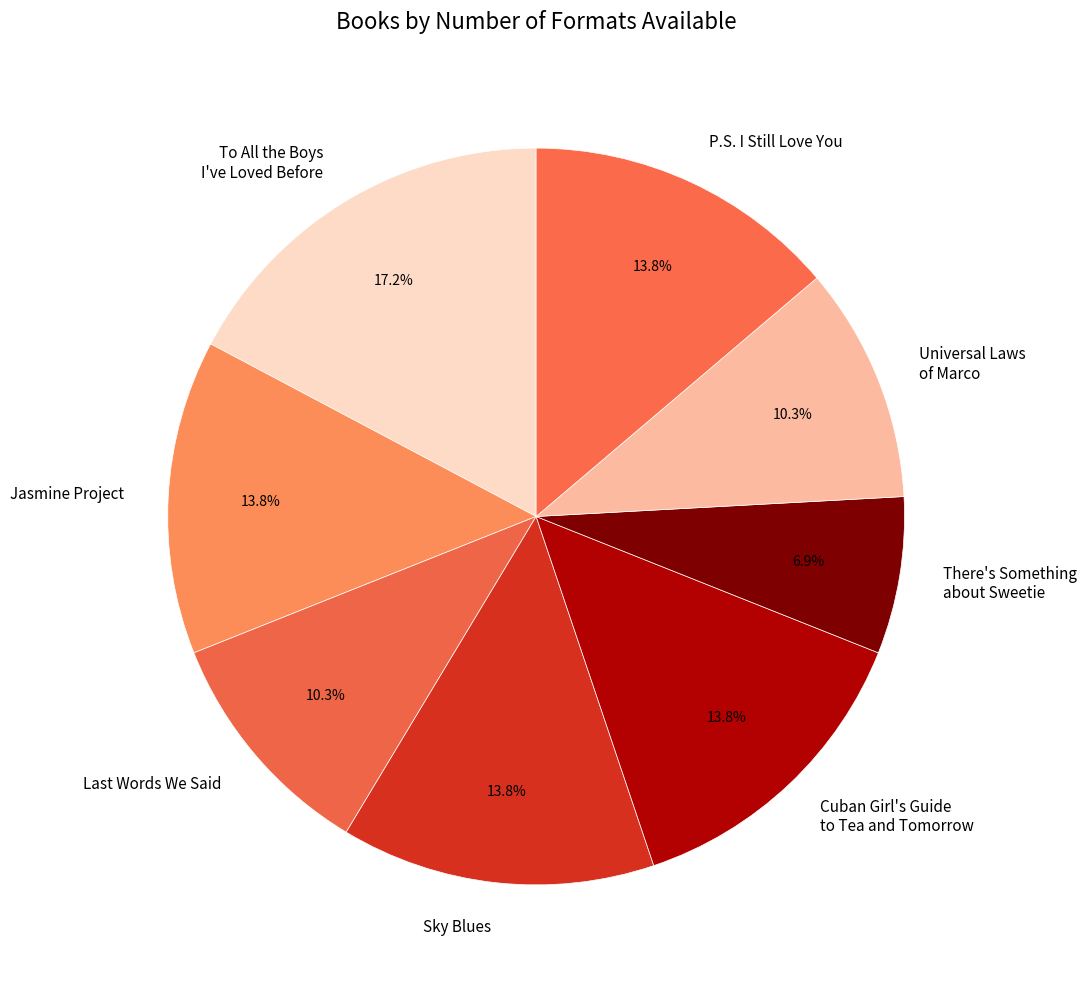

Is it true that Sky Blues is 14% of the pie?

True